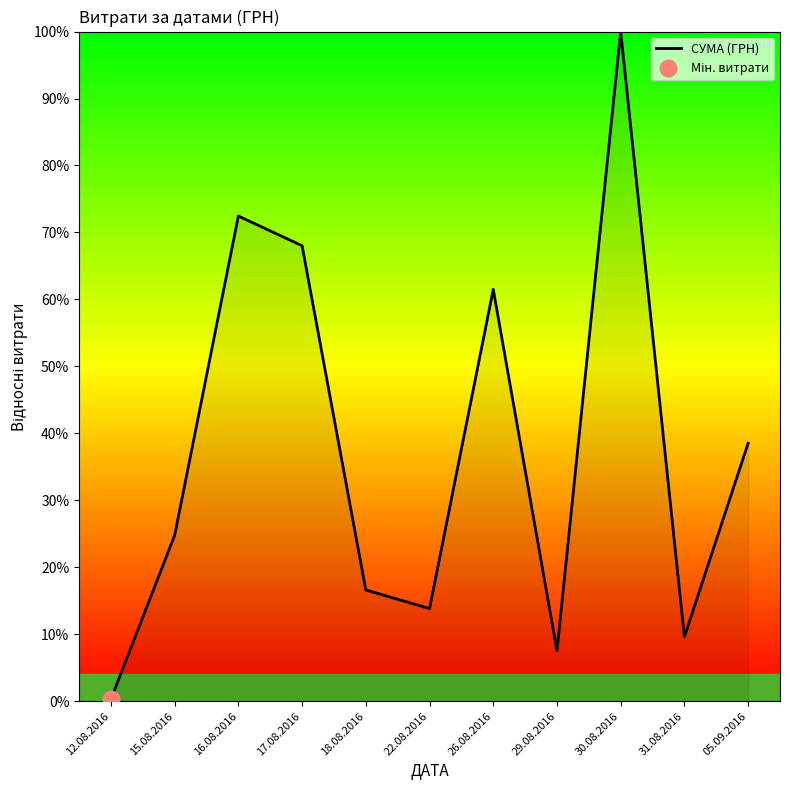

What is the label of the 4th point from the right?

29.08.2016